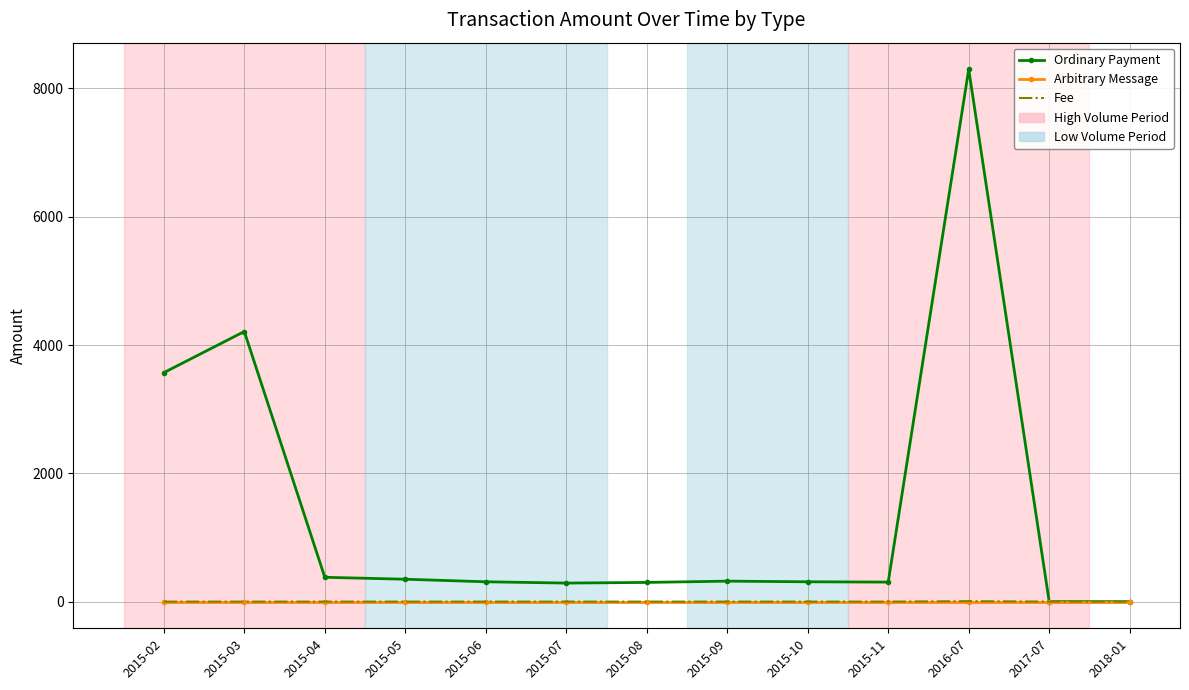

What is the maximum value shown in the chart?

8299.5